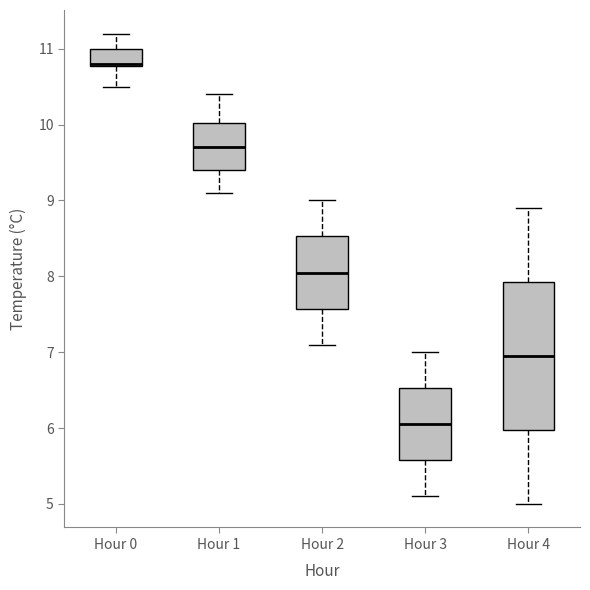

Which box is the tallest, from its lower edge to its upper edge?

Hour 4